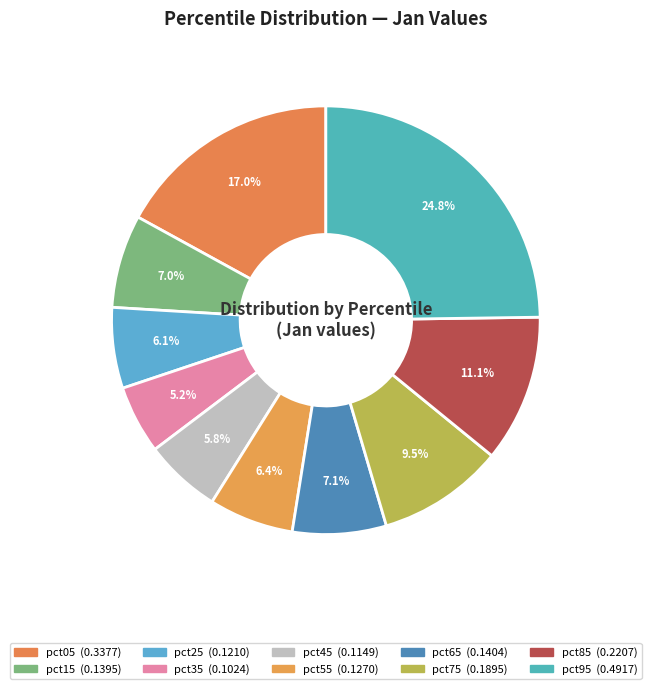

How many slices are in this pie chart?

10